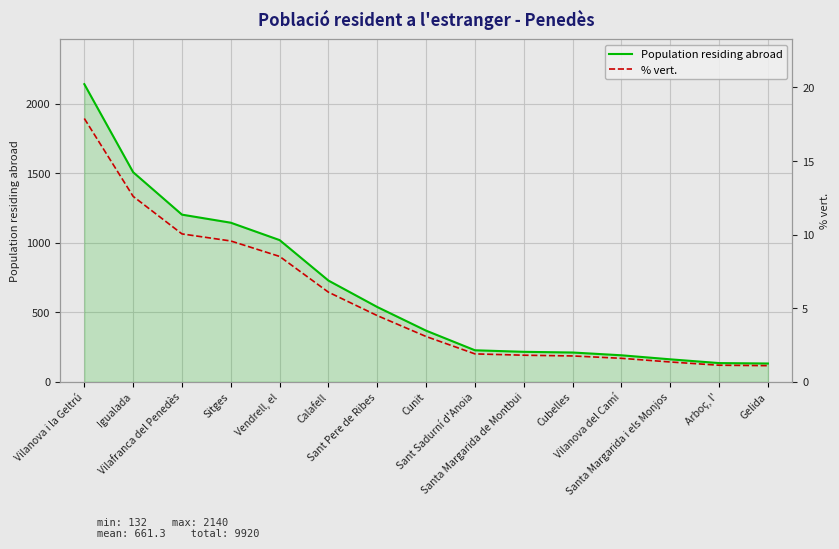

Where is % vert. nearest to the value 9?

Vendrell, el